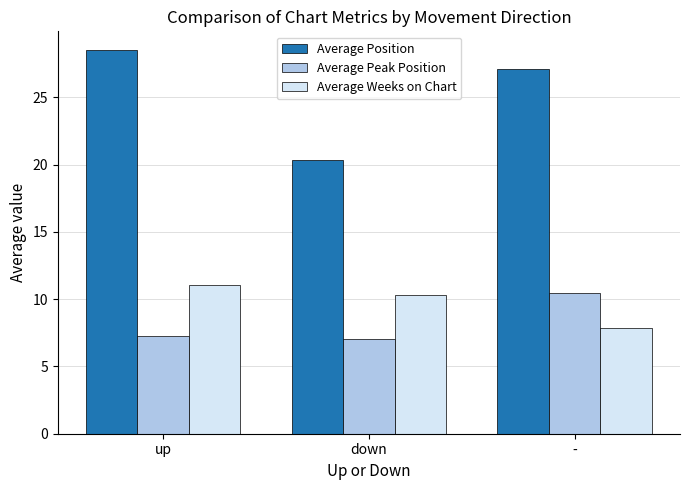

What is the sum of all Average Position values?

75.9